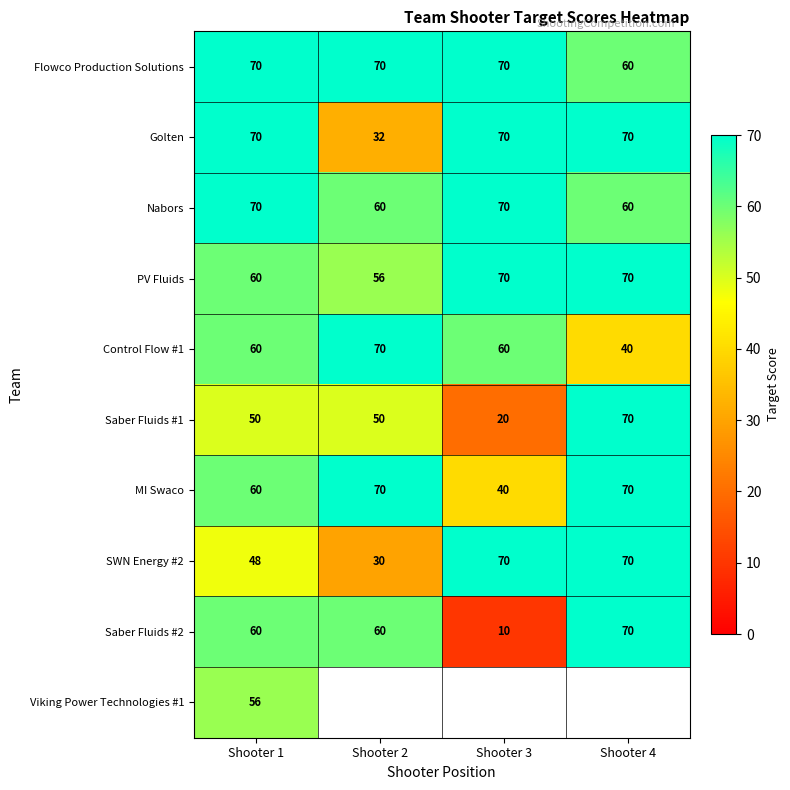

True or false: SWN Energy #2 has a value of 74 at Shooter 1.

False